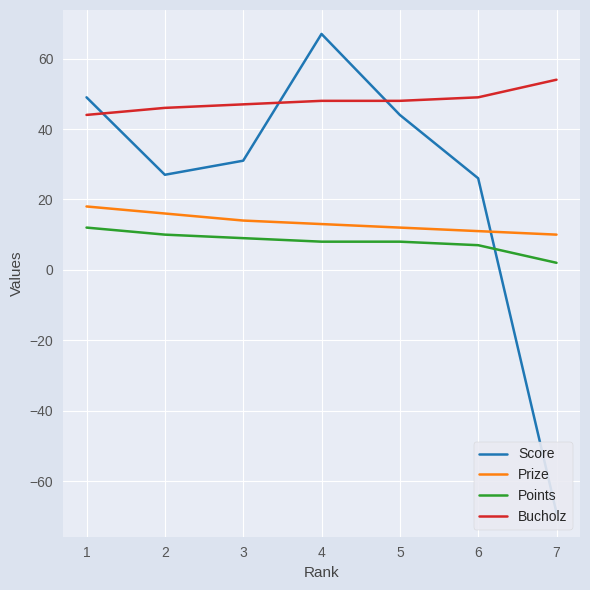

Is it true that Bucholz equals 47 at 3?

True